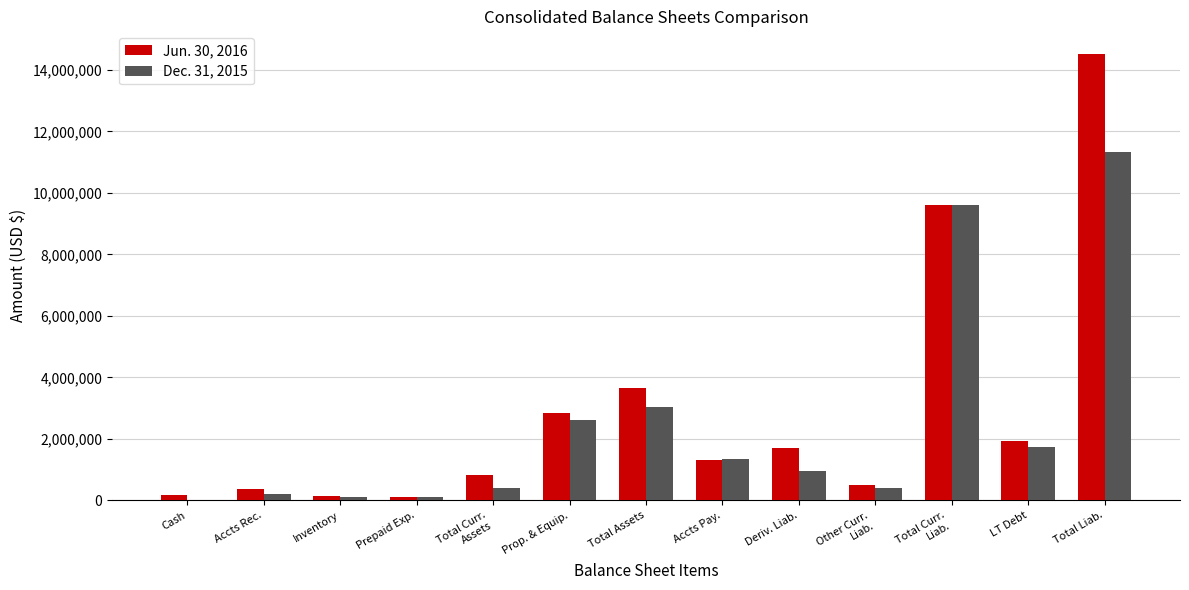

How many categories are shown in the chart?

13